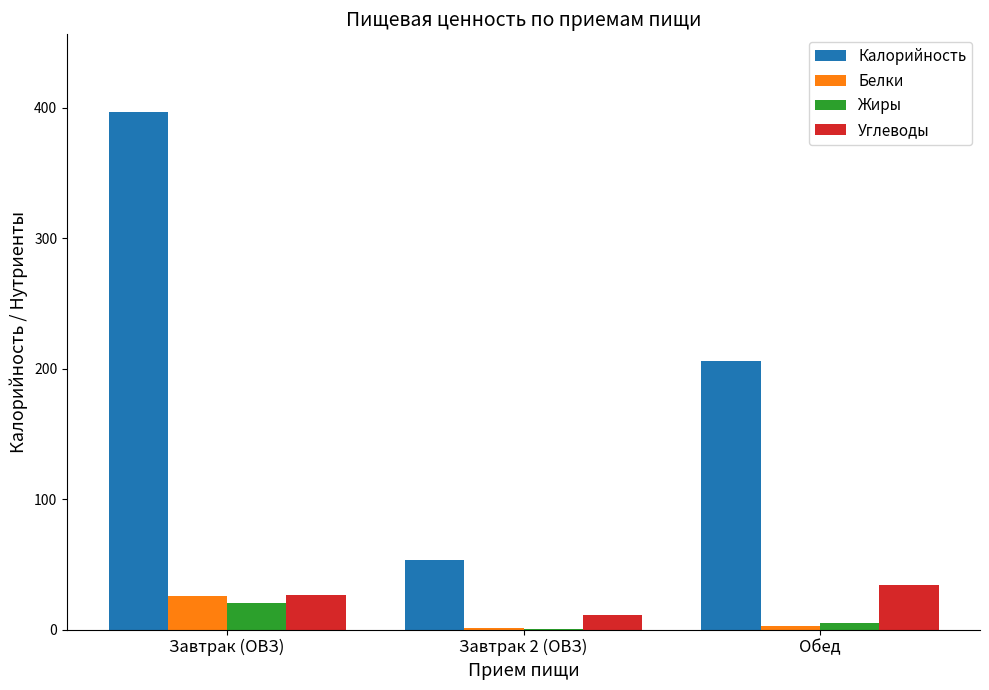

Is it true that Белки equals 25.9 at Завтрак (ОВЗ)?

True